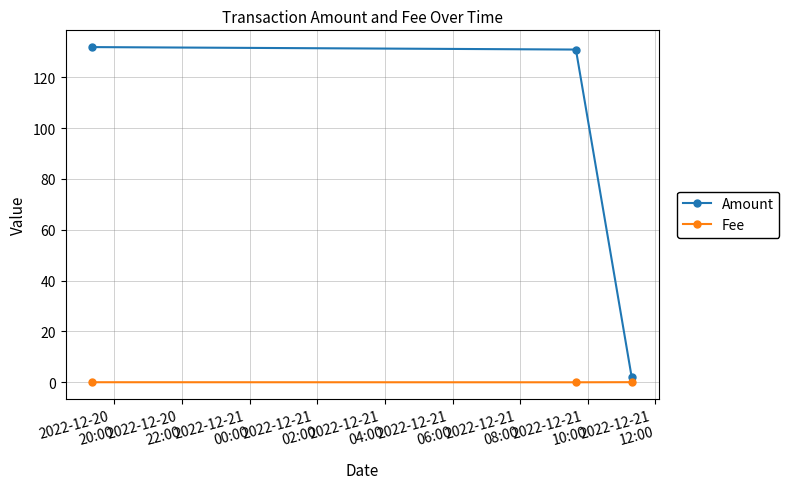

Which series has the widest spread of values?

Amount